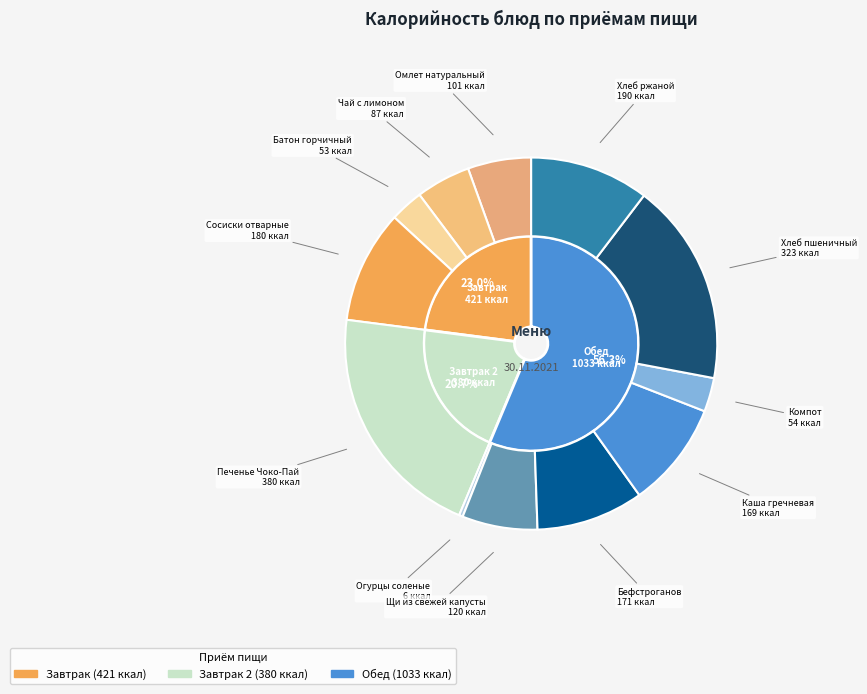

How many slices are in this pie chart?

12